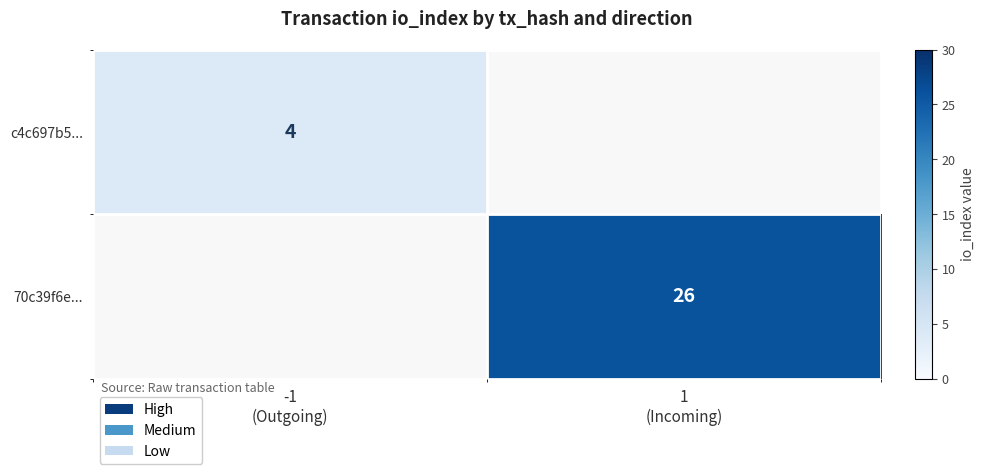

At which label is c4c697b5... closest to 4?

-1 (Outgoing)